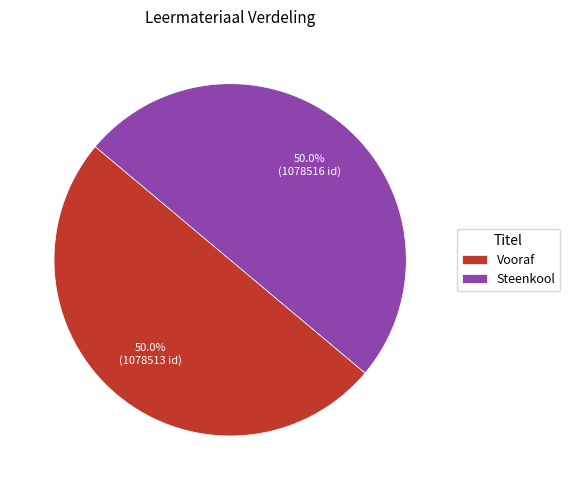

What percentage is the Steenkool slice, to the nearest percent?

50%